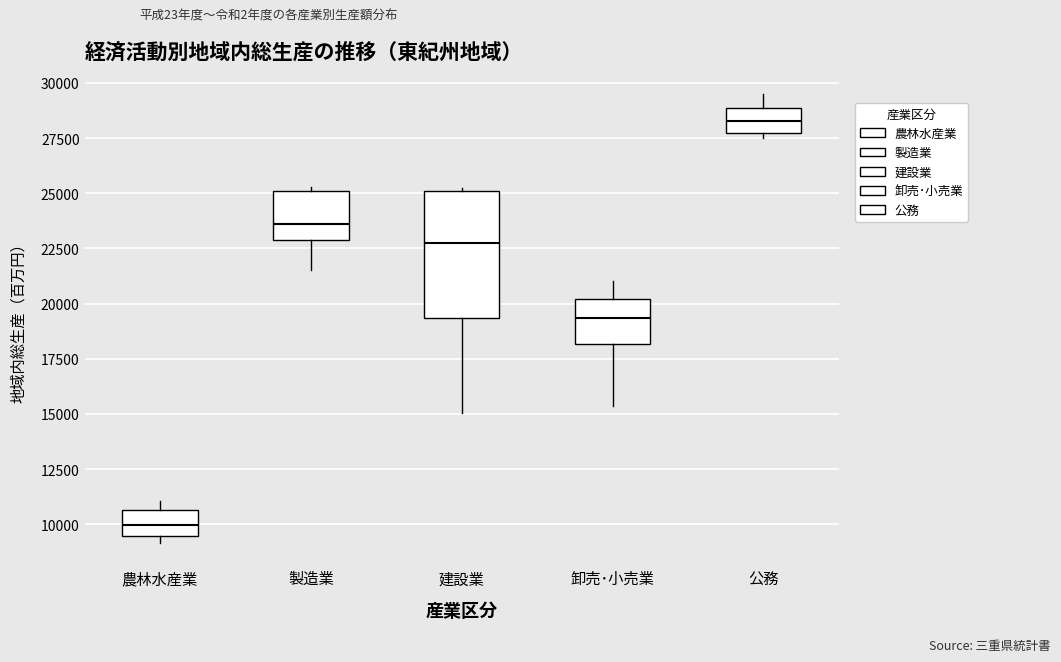

Which box is the tallest, from its lower edge to its upper edge?

建設業